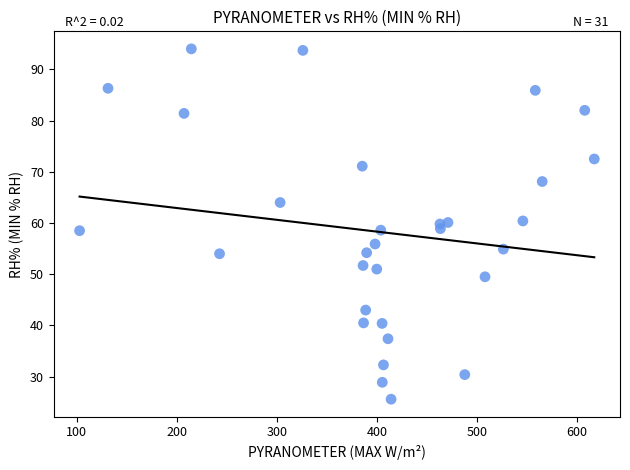

What is the range of Y values (max minus min)?

68.4